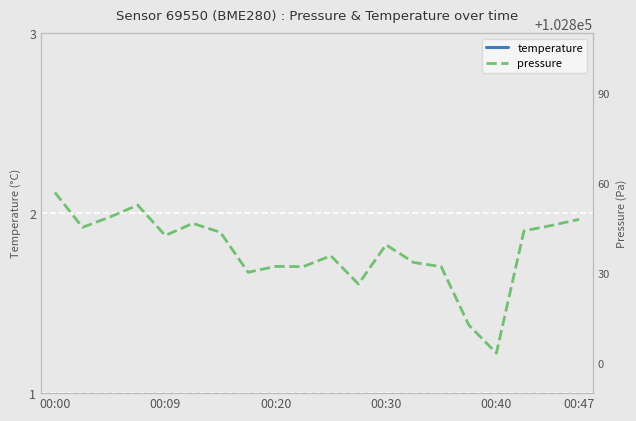

What is the highest value of the pressure series?

102856.9